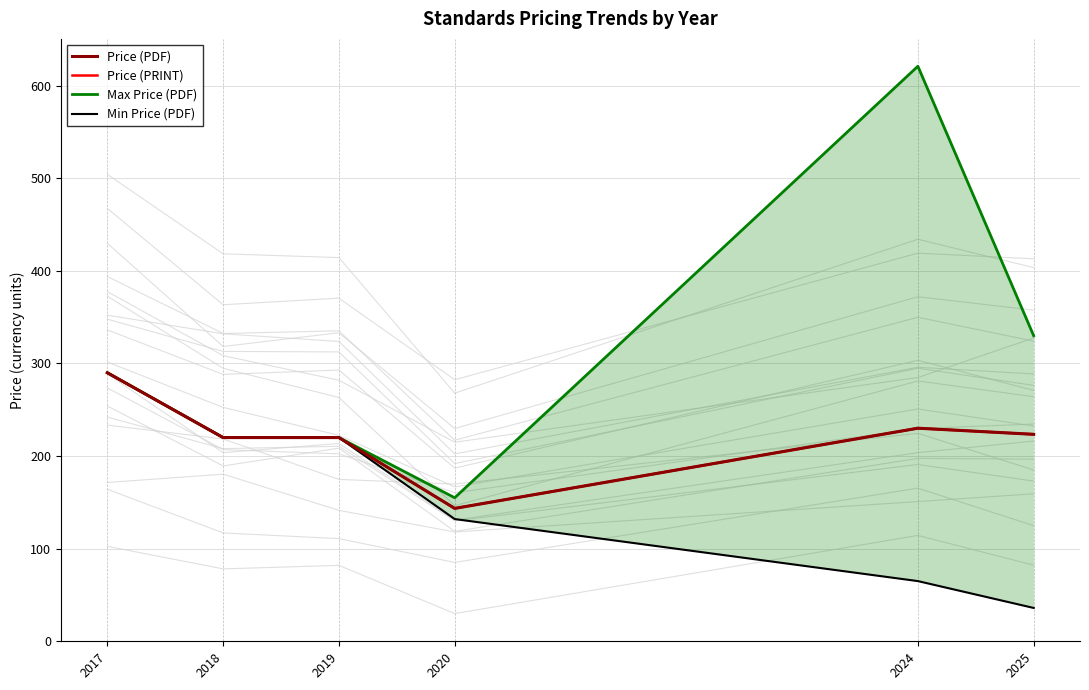

True or false: Price (PRINT) and Max Price (PDF) intersect in this chart.

False